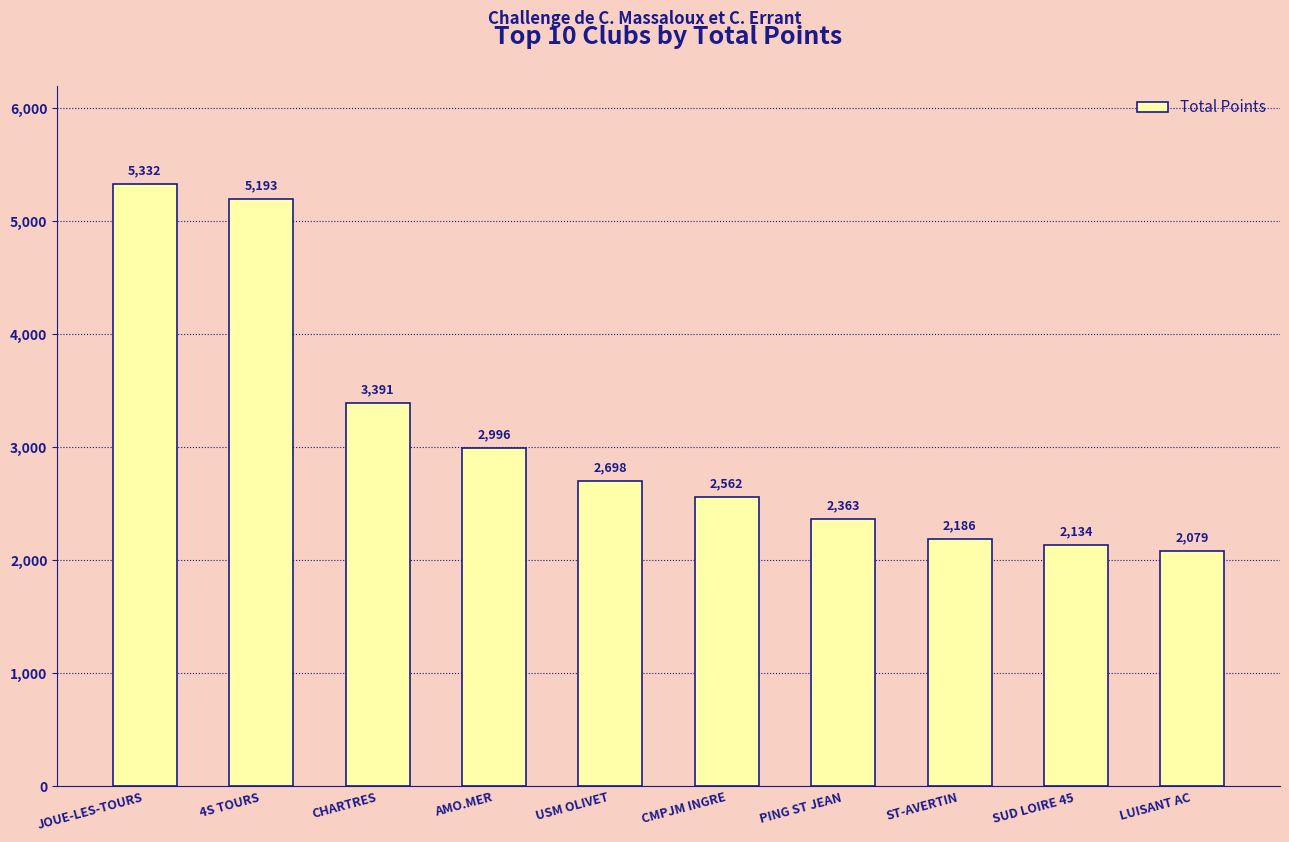

Is it true that the value at SUD LOIRE 45 is 1164.9?

False